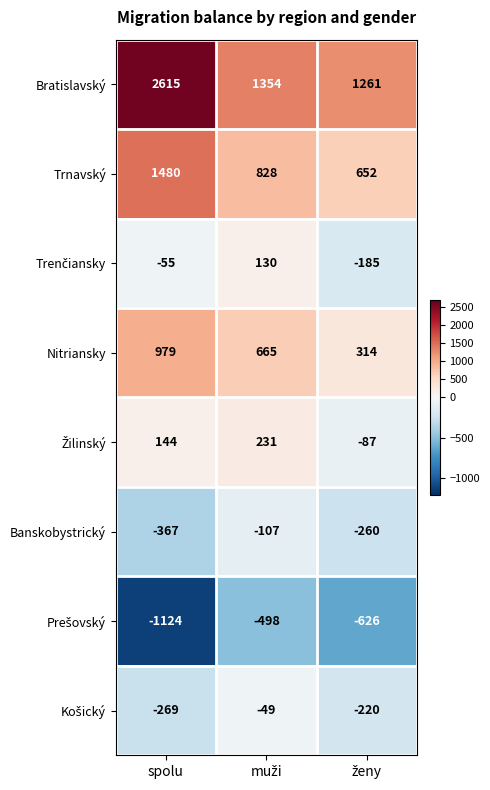

Count the number of data series in this chart.

8